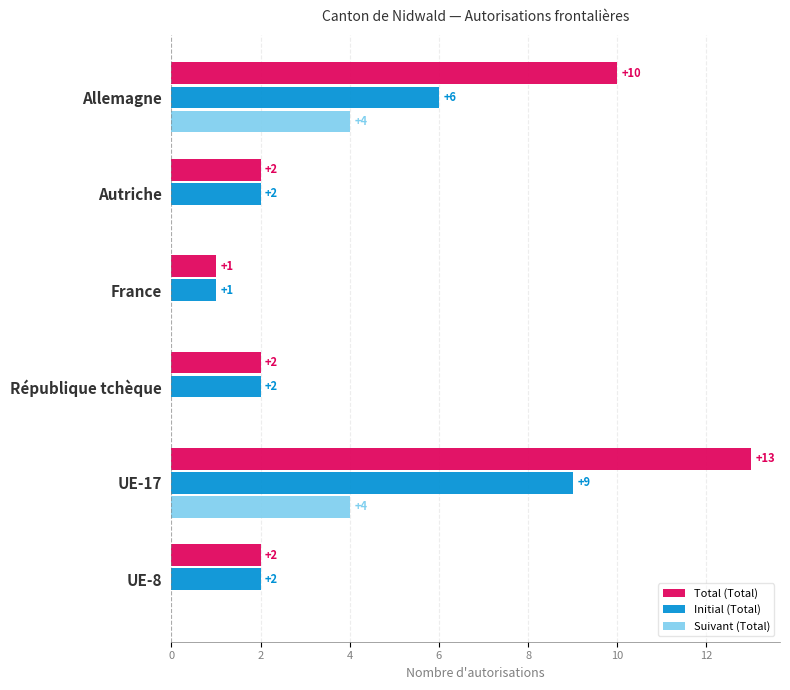

The Suivant (Total) series shows -3 at Autriche. True or false?

False